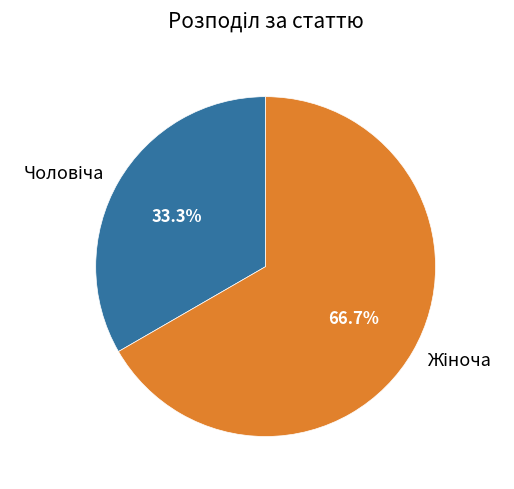

How many slices are in this pie chart?

2